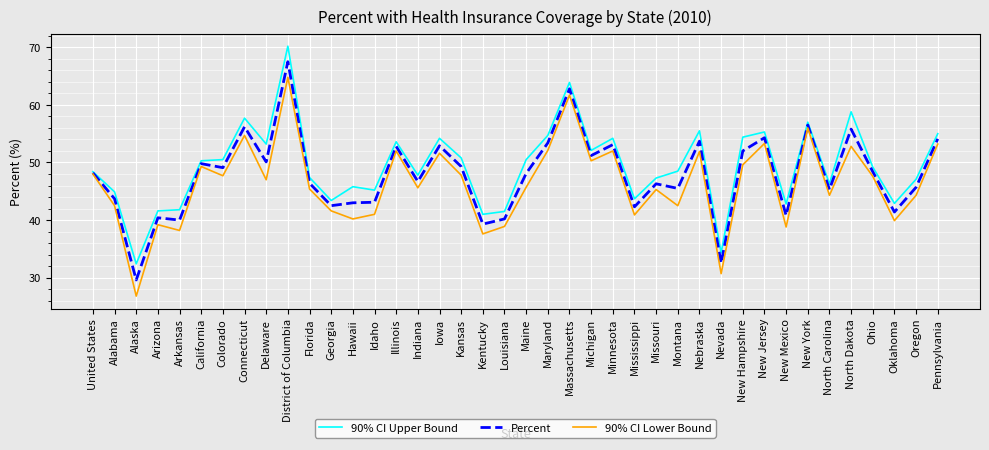

What is the spread (max minus min) of values at Louisiana?

2.6